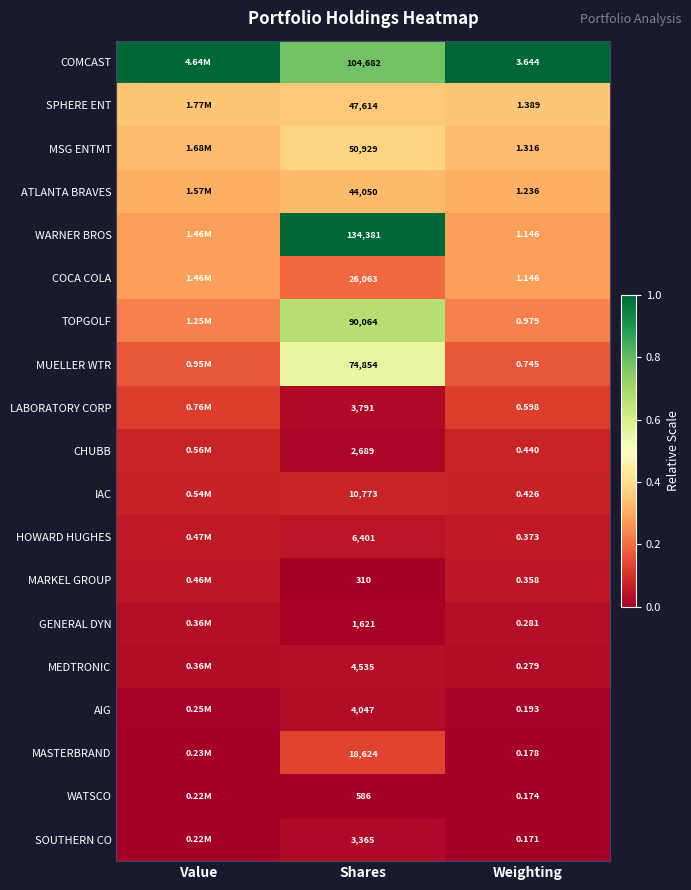

Rank the series at Shares from lowest to highest value.

MARKEL GROUP, WATSCO, GENERAL DYN, CHUBB, SOUTHERN CO, LABORATORY CORP, AIG, MEDTRONIC, HOWARD HUGHES, IAC, MASTERBRAND, COCA COLA, ATLANTA BRAVES, SPHERE ENT, MSG ENTMT, MUELLER WTR, TOPGOLF, COMCAST, WARNER BROS